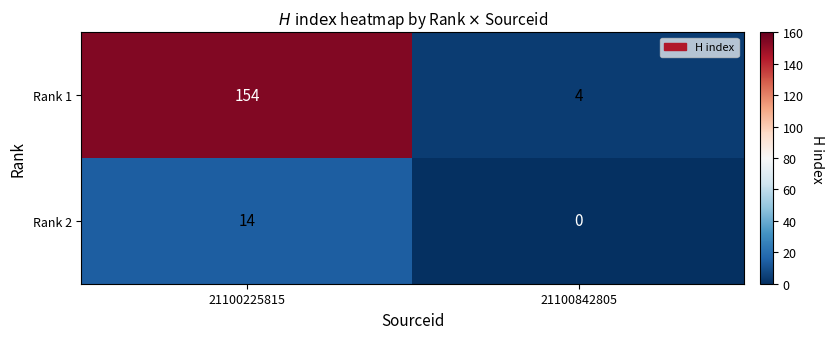

What is the total value across all series at 21100842805?

4